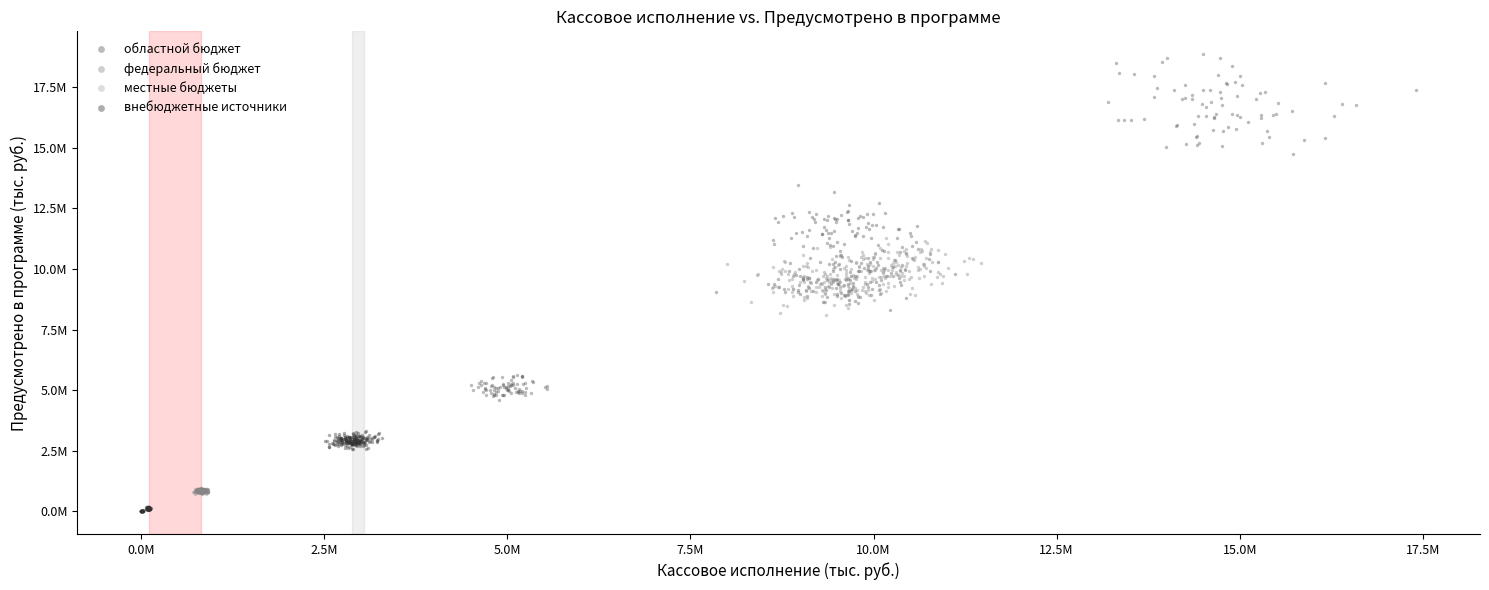

Which series contains the highest Y value?

областной бюджет